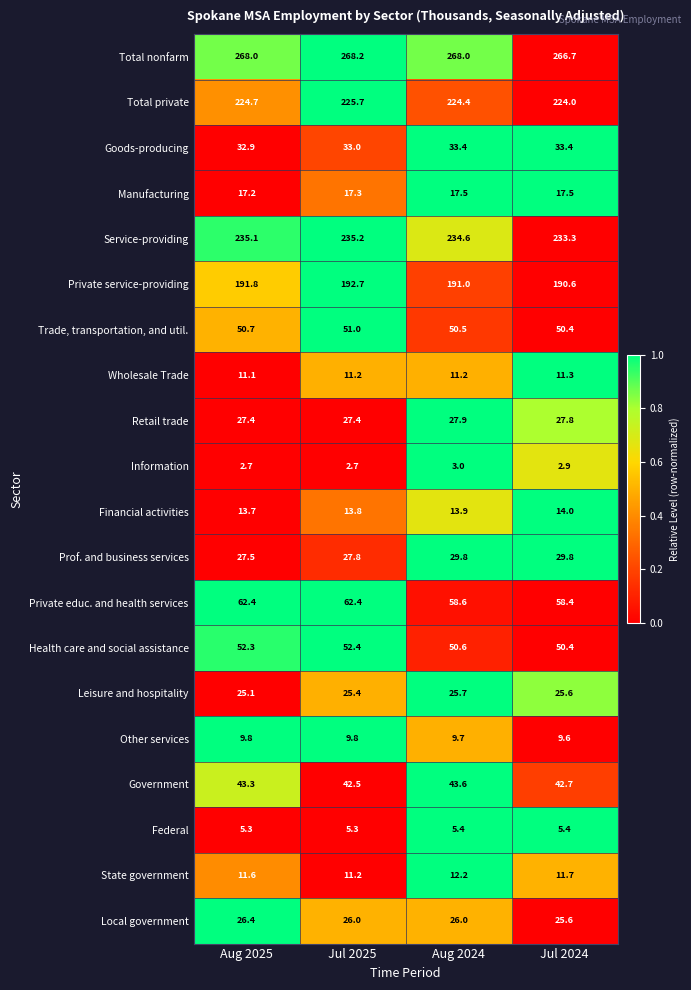

At which category is the sum across all series the highest?

Jul 2025